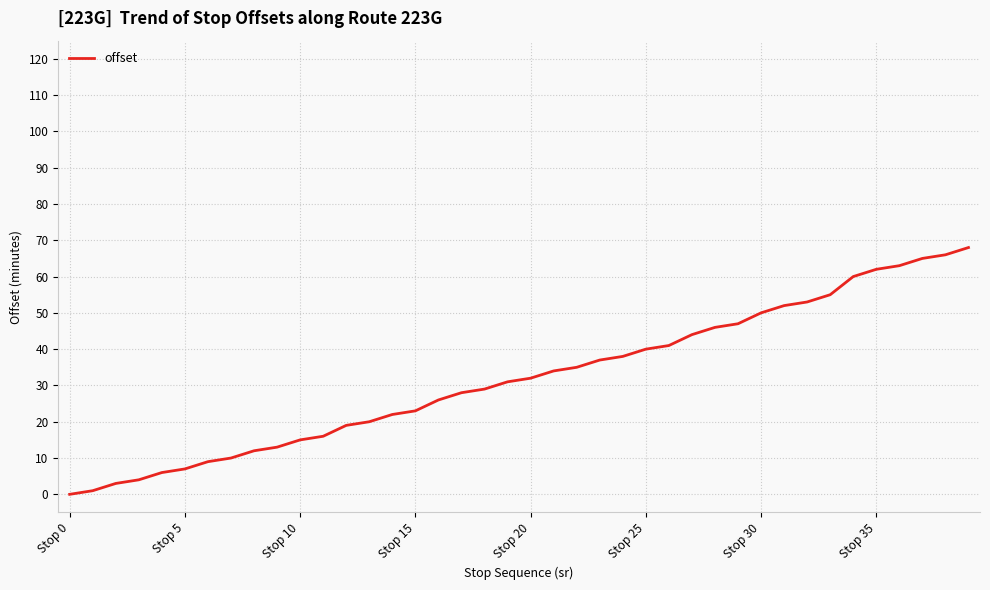

What is the maximum value shown in the chart?

68